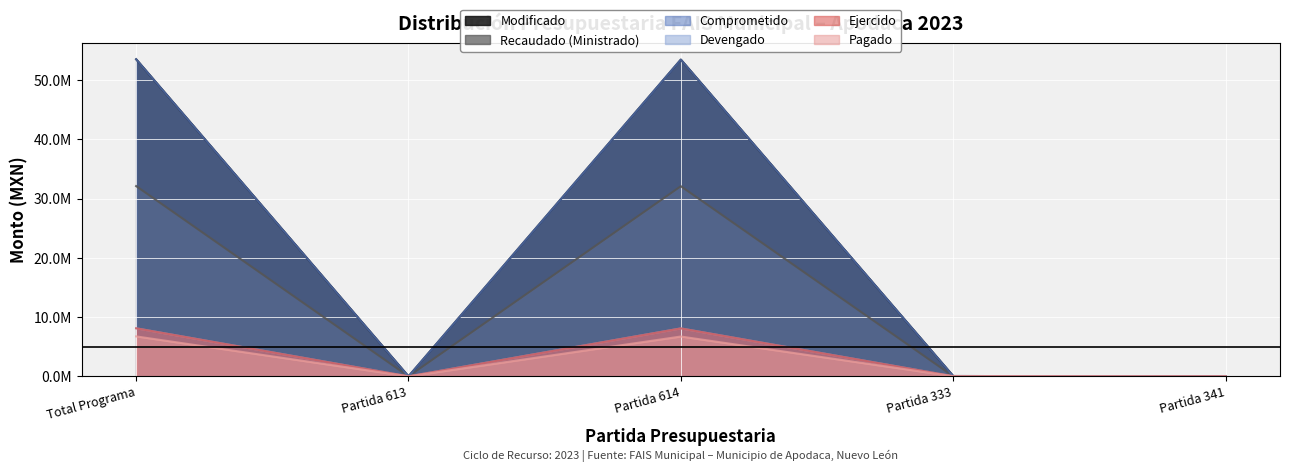

True or false: Devengado and Ejercido cross at least once.

False